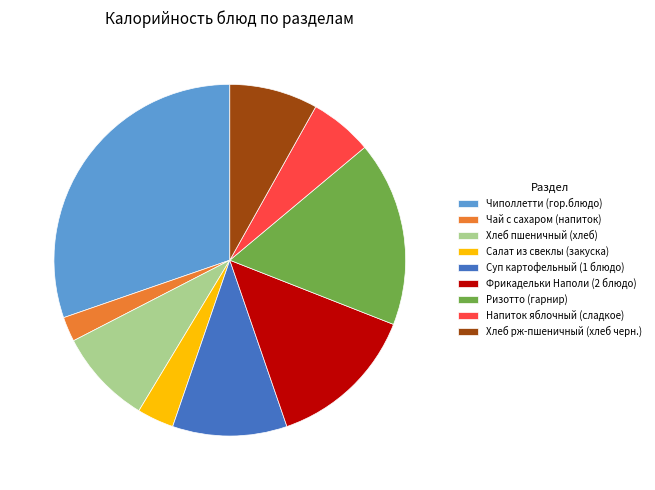

Do Хлеб пшеничный (хлеб) and Ризотто (гарнир) together represent more than half of the pie?

No